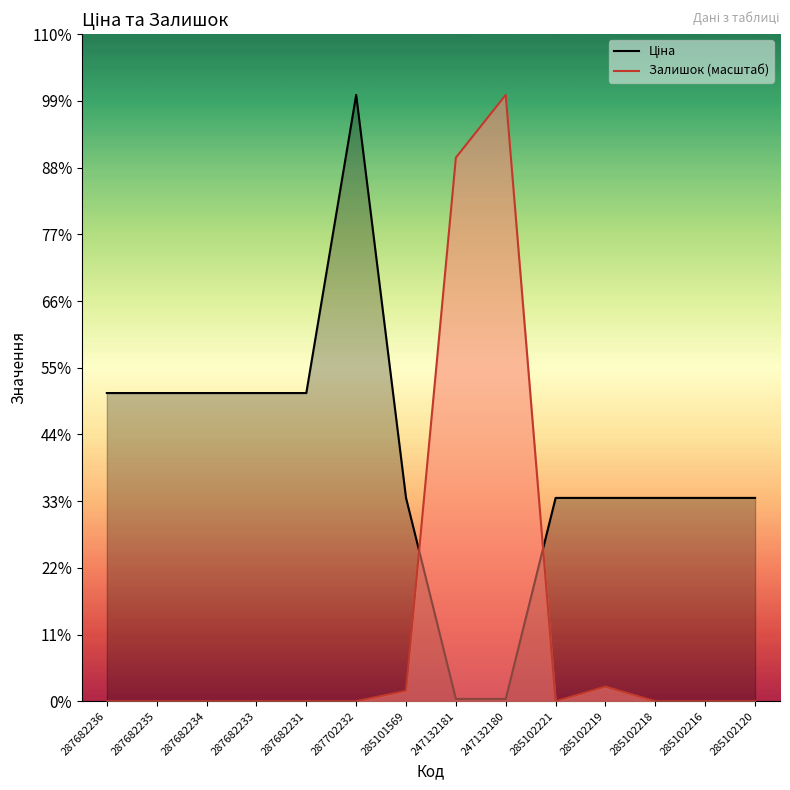

What is the average value of the Ціна series?

11737.3